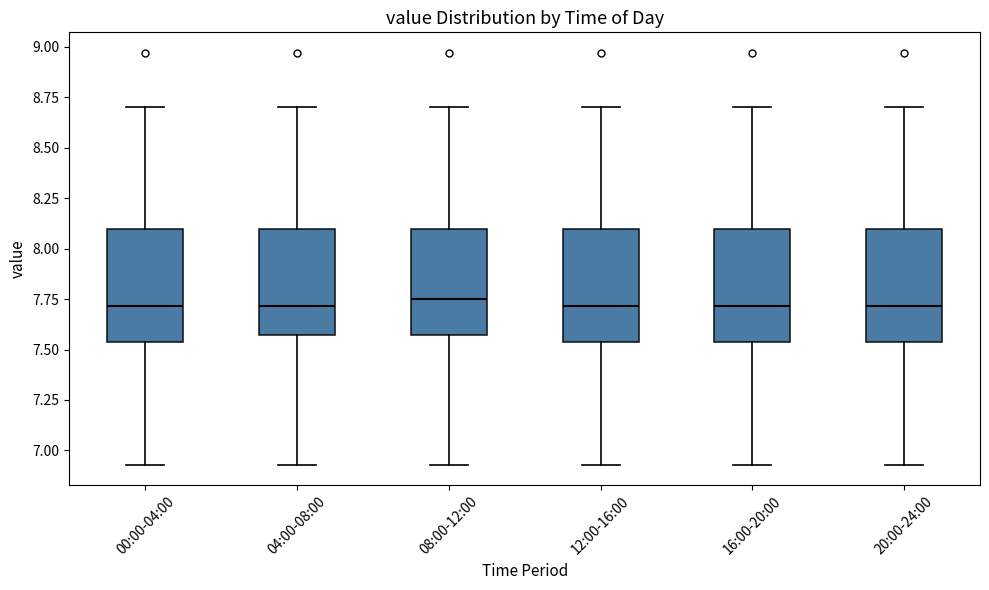

Reading left to right, transcribe this box plot: for each box, give where its median line is, the range the box spans, and where its two whiskers end, as read against the y-axis. The values are not printed on the chart, so give them approximately, as read against the axis.

00:00-04:00: median 7.70, box 7.55 to 8.10, whiskers 6.95 to 8.70
04:00-08:00: median 7.70, box 7.55 to 8.10, whiskers 6.95 to 8.70
08:00-12:00: median 7.75, box 7.55 to 8.10, whiskers 6.95 to 8.70
12:00-16:00: median 7.70, box 7.55 to 8.10, whiskers 6.95 to 8.70
16:00-20:00: median 7.70, box 7.55 to 8.10, whiskers 6.95 to 8.70
20:00-24:00: median 7.70, box 7.55 to 8.10, whiskers 6.95 to 8.70